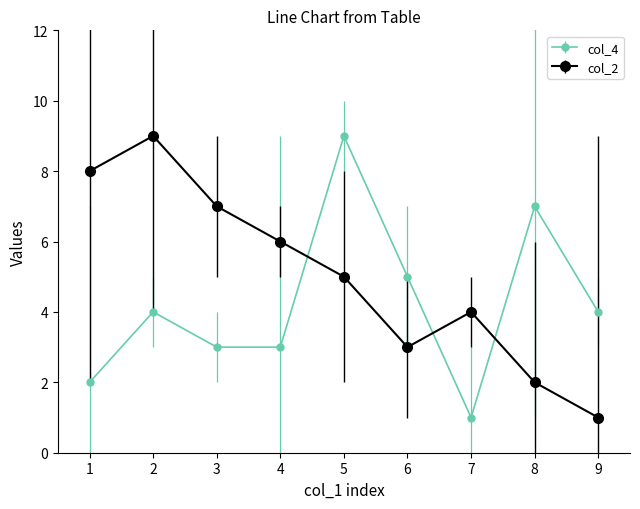

At which label does col_2 first exceed 5?

1